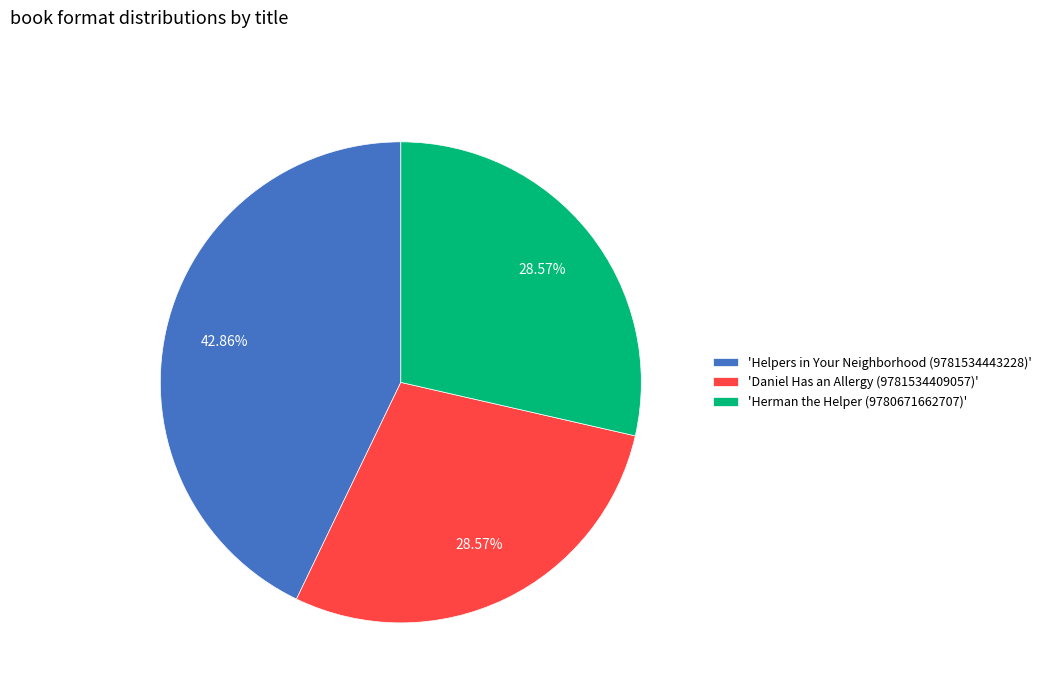

Do 'Helpers in Your Neighborhood (9781534443228)' and 'Daniel Has an Allergy (9781534409057)' together represent more than half of the pie?

Yes